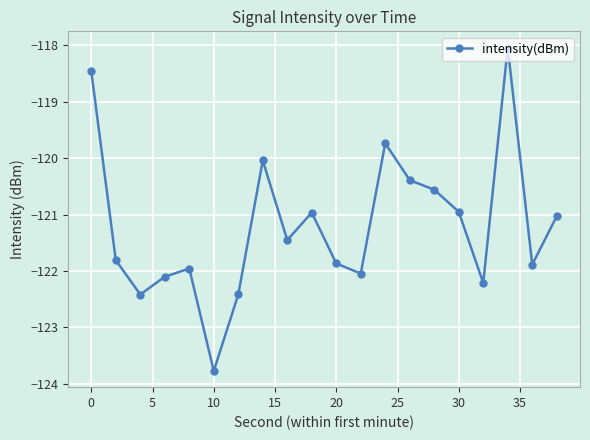

Does the chart display data point markers on the line(s)?

Yes